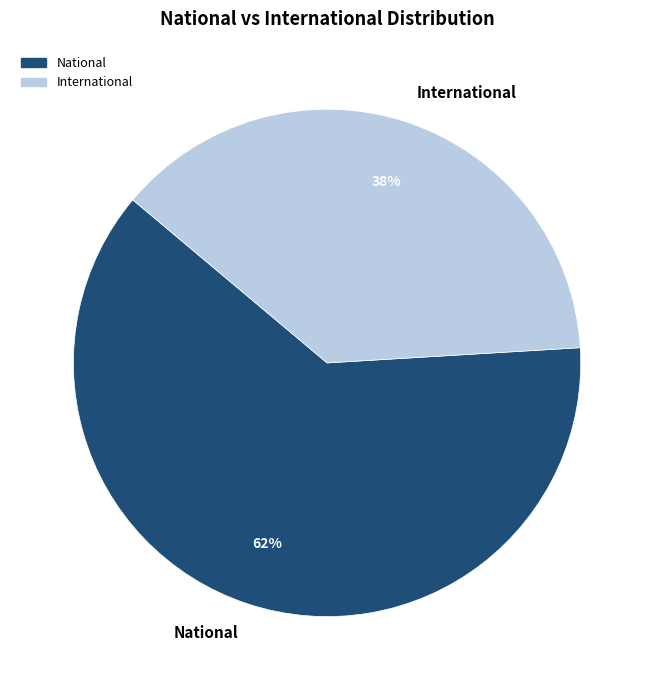

Is there a majority slice in this chart?

Yes